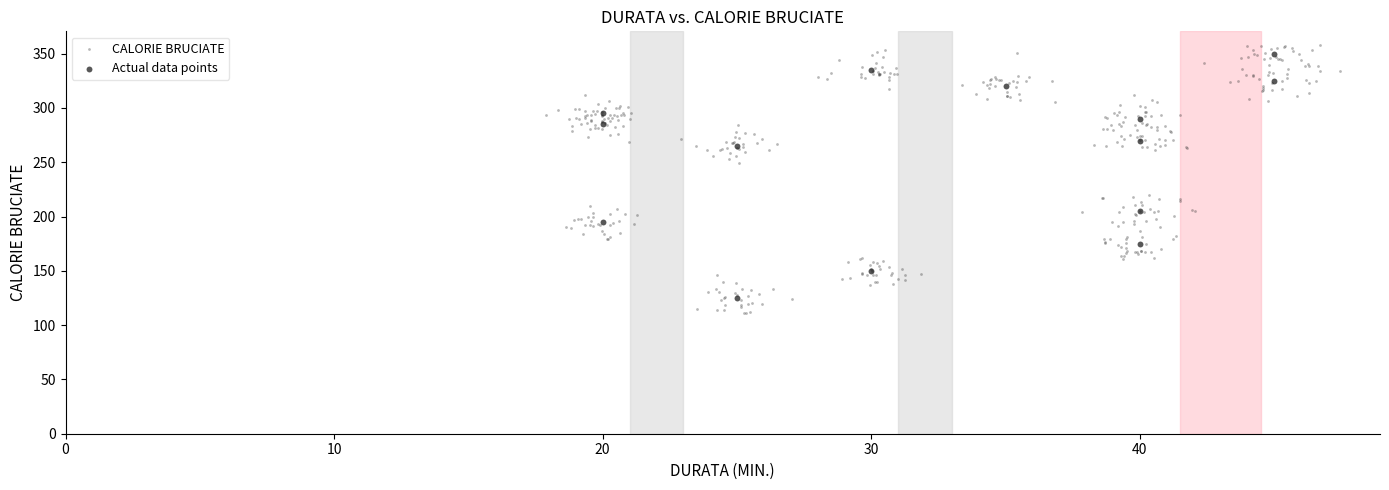

What are all the series names shown in the legend?

CALORIE BRUCIATE, Actual data points